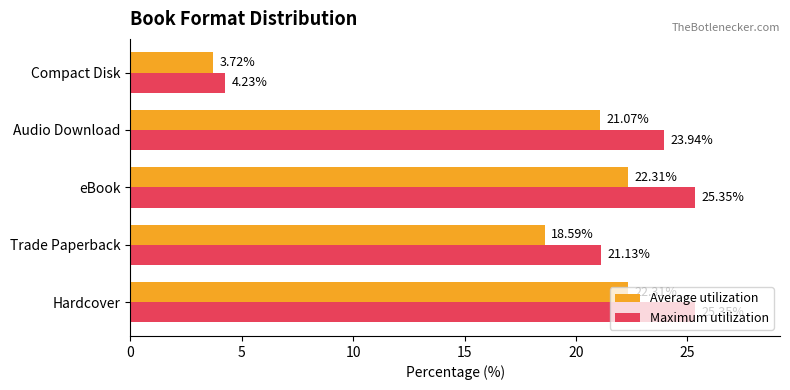

Which series has the widest spread of values?

Maximum utilization